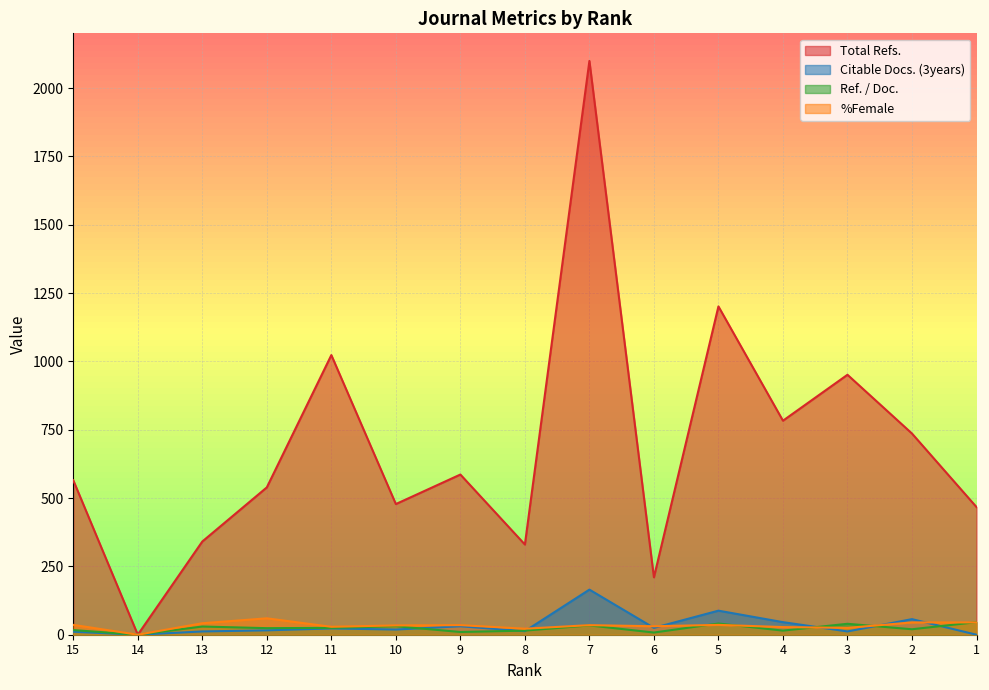

True or false: Citable Docs. (3years) and Total Refs. intersect in this chart.

False